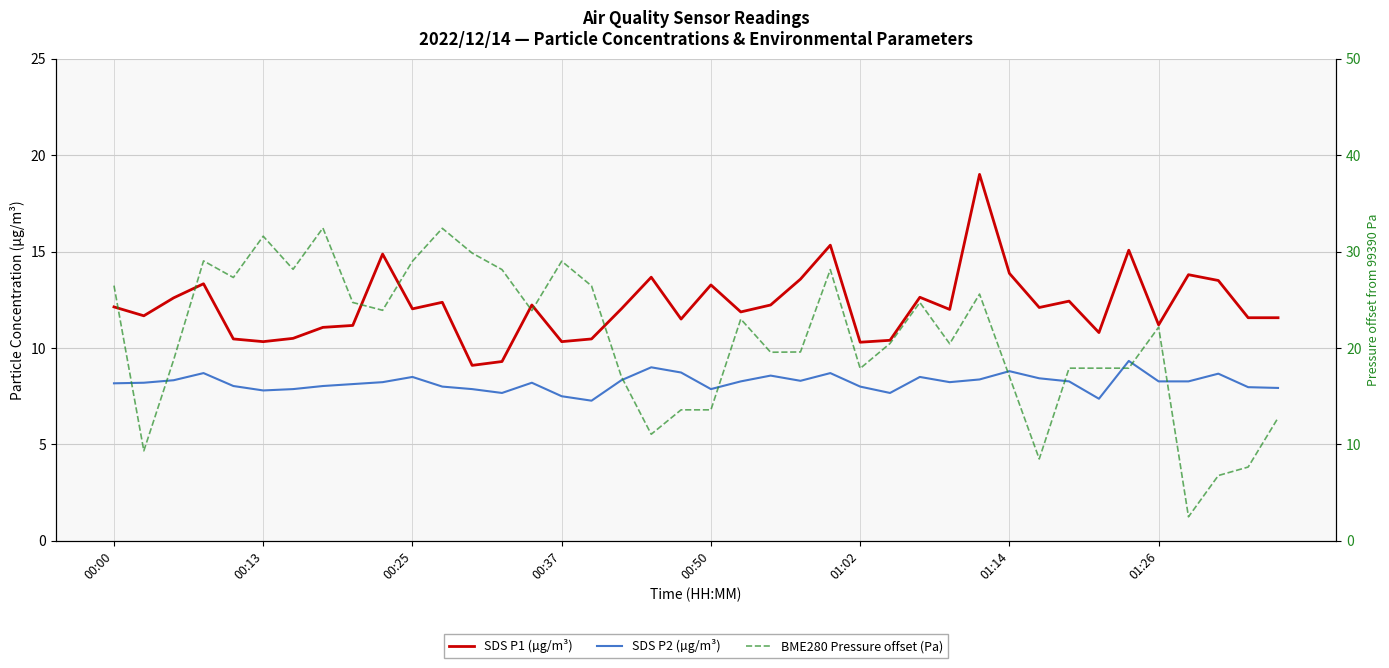

The value of BME280 Pressure offset (Pa) at 00:37 is 50.1. True or false?

False